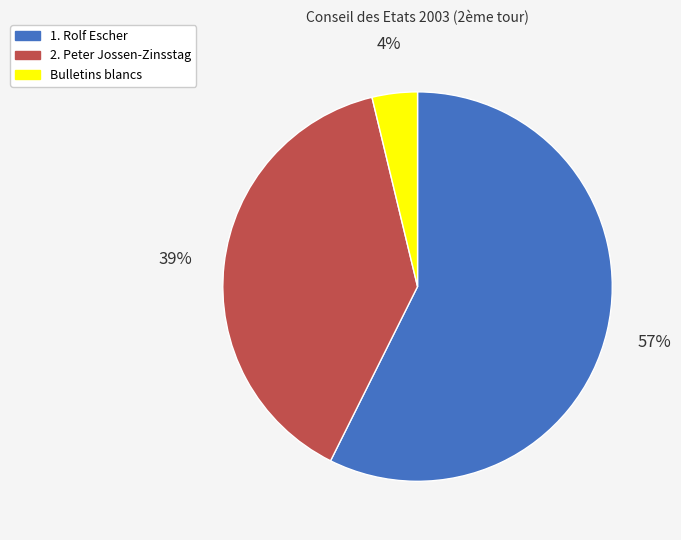

The Bulletins blancs slice represents 4% of the pie. True or false?

True